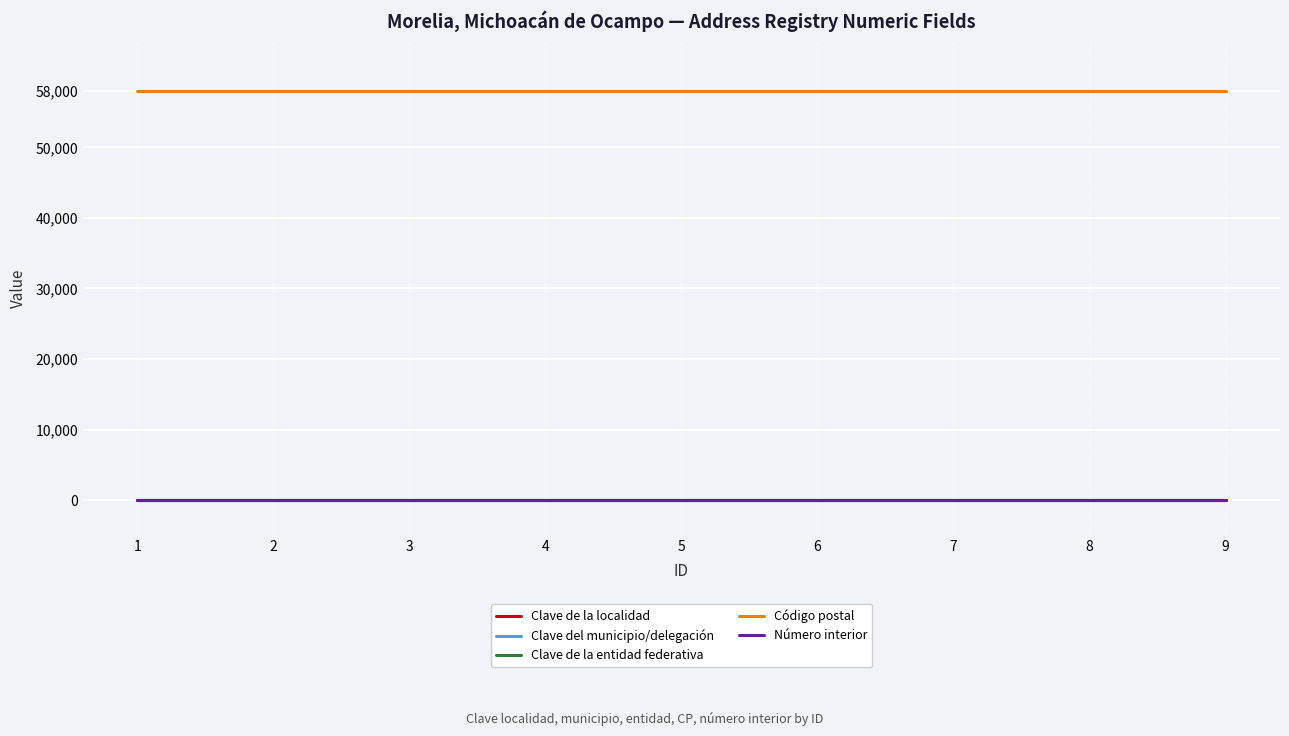

What is the maximum value shown in the chart?

58000